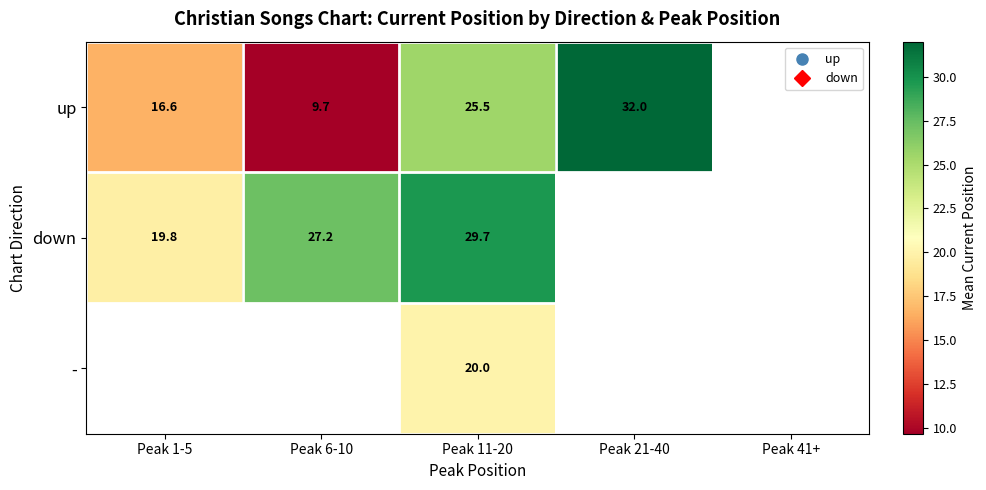

What is the sum of the up values at Peak 6-10 and Peak 1-5?

26.3